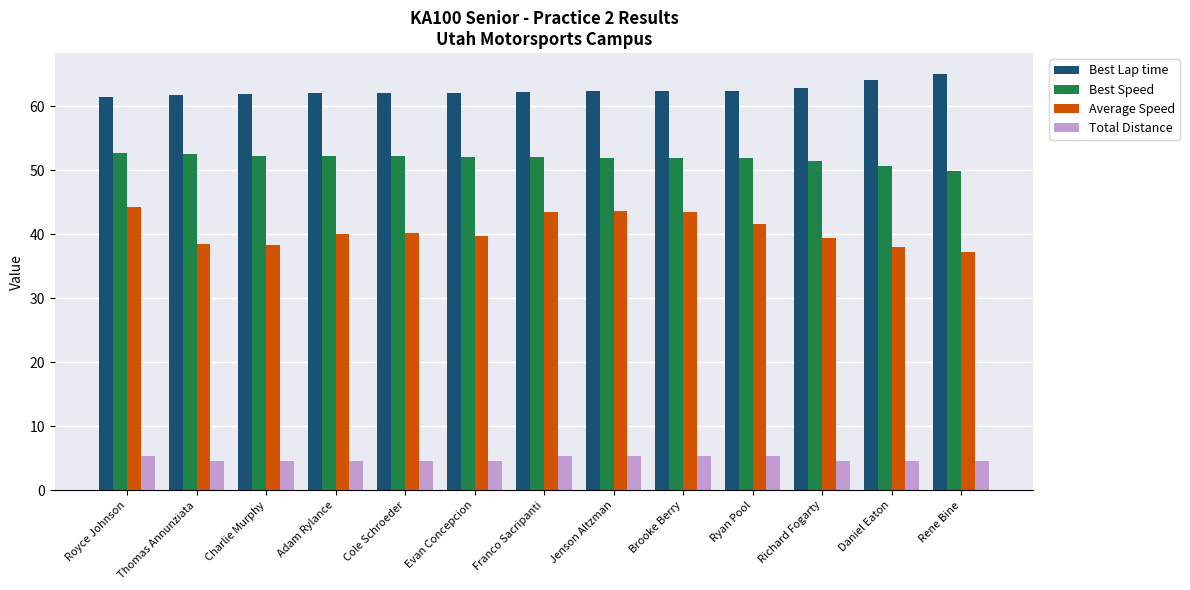

What is the spread (max minus min) of values at Franco Sacripanti?

56.9